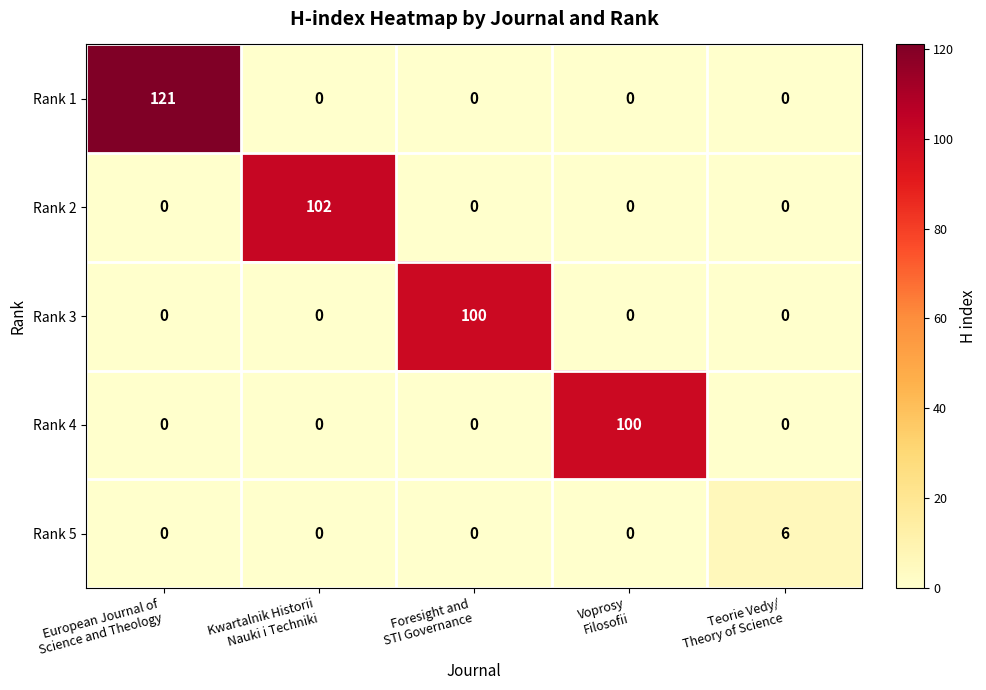

Which series has the largest range (max minus min)?

Rank 1